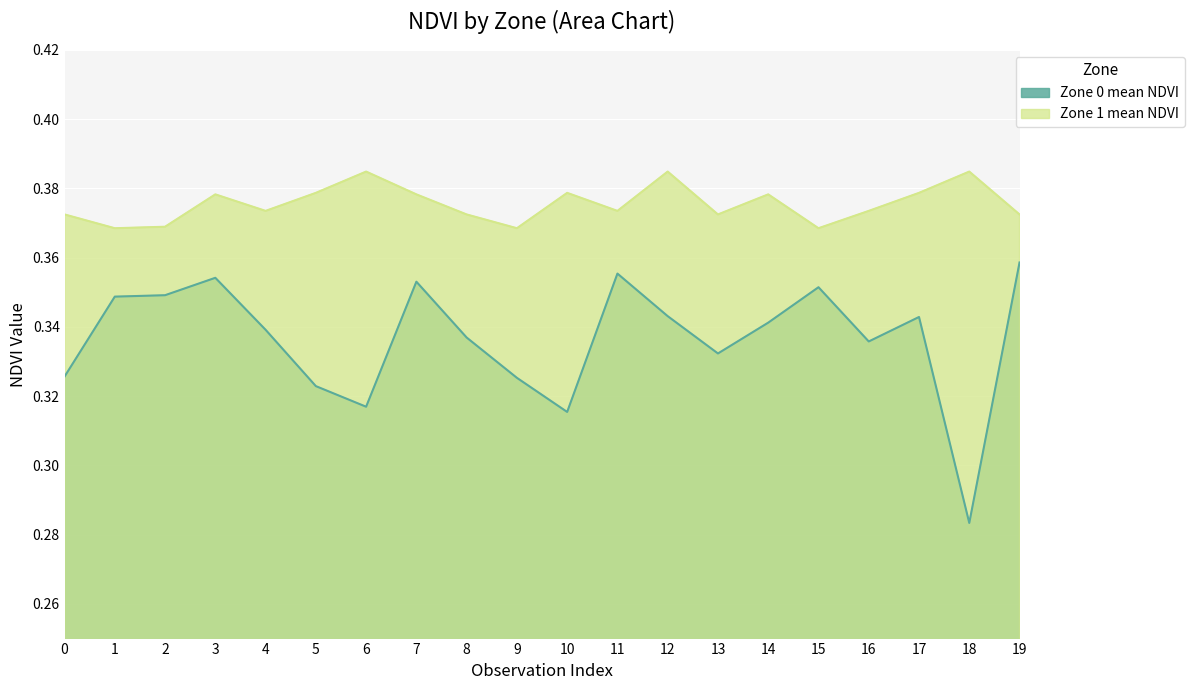

True or false: Zone 0 mean NDVI and Zone 1 mean NDVI intersect in this chart.

False